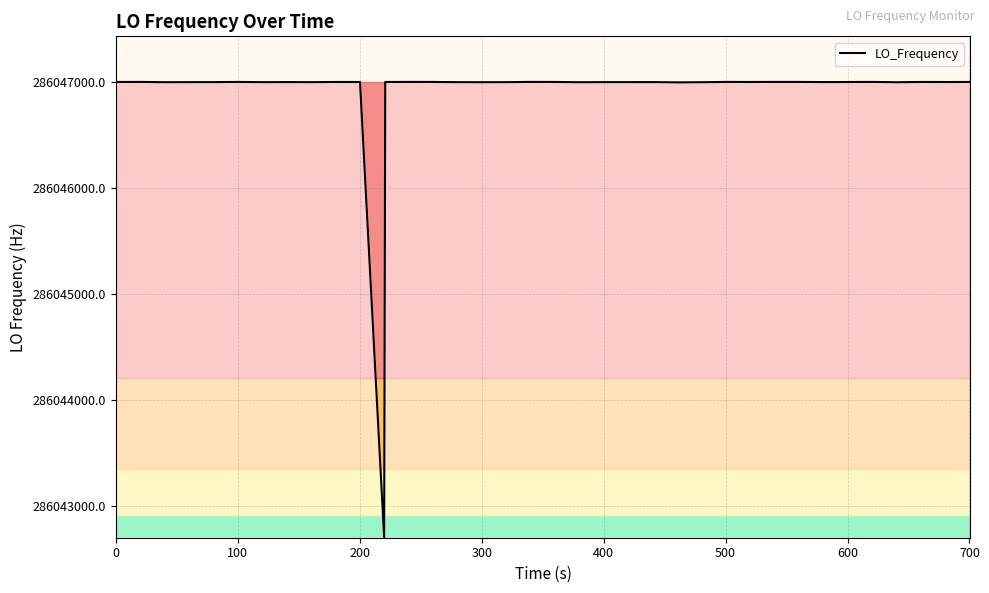

What is the maximum value shown in the chart?

286047001.1